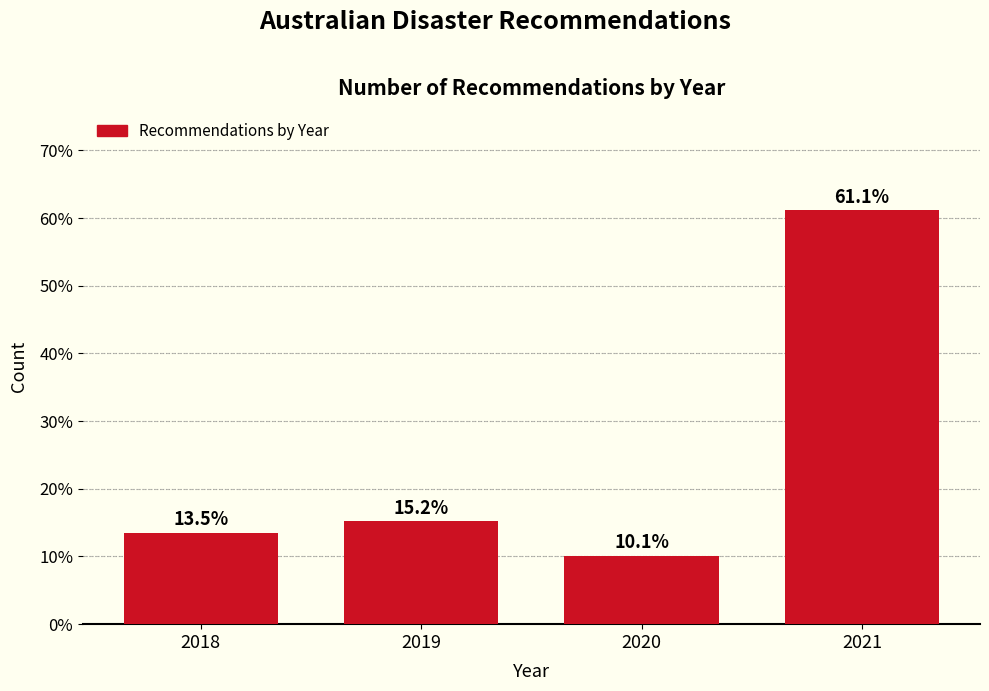

Reading right to left, list all the values displayed in this chart.

2021=61.1	2020=10.1	2019=15.2	2018=13.5